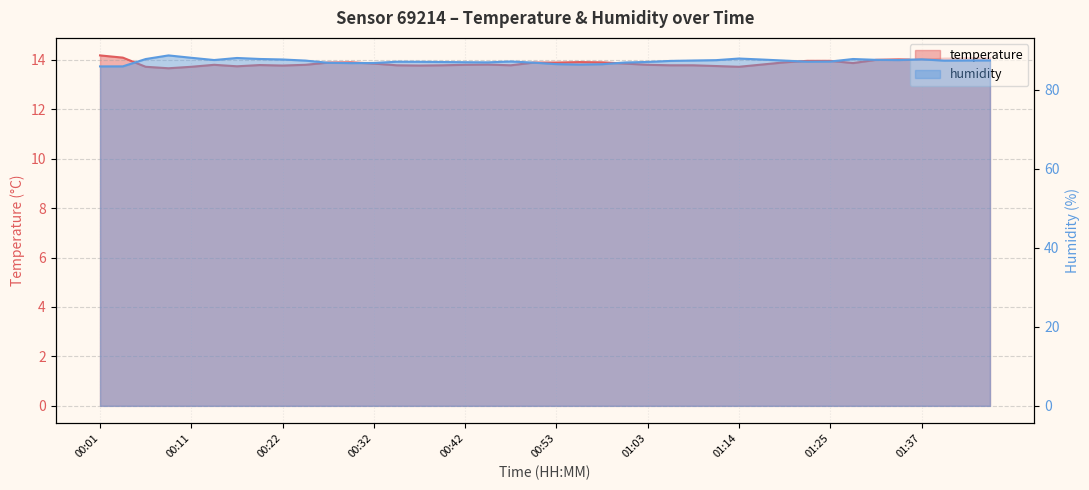

Rank the series by their maximum value, from highest to lowest.

humidity, temperature